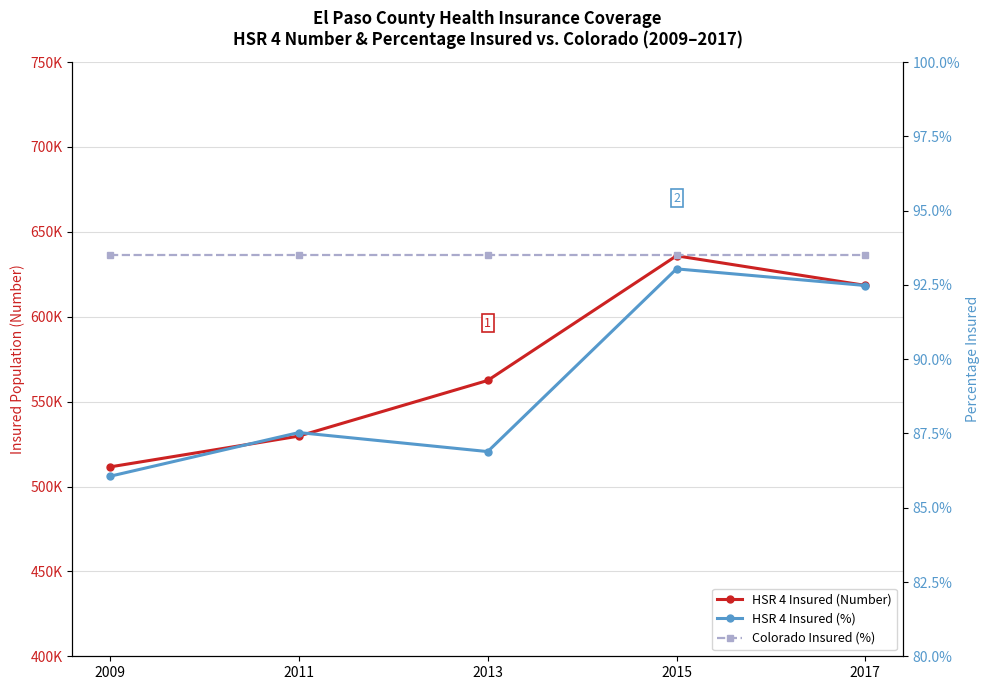

Is the value of HSR 4 Insured (%) at 2009 greater than the value of HSR 4 Insured (Number) at 2017?

No